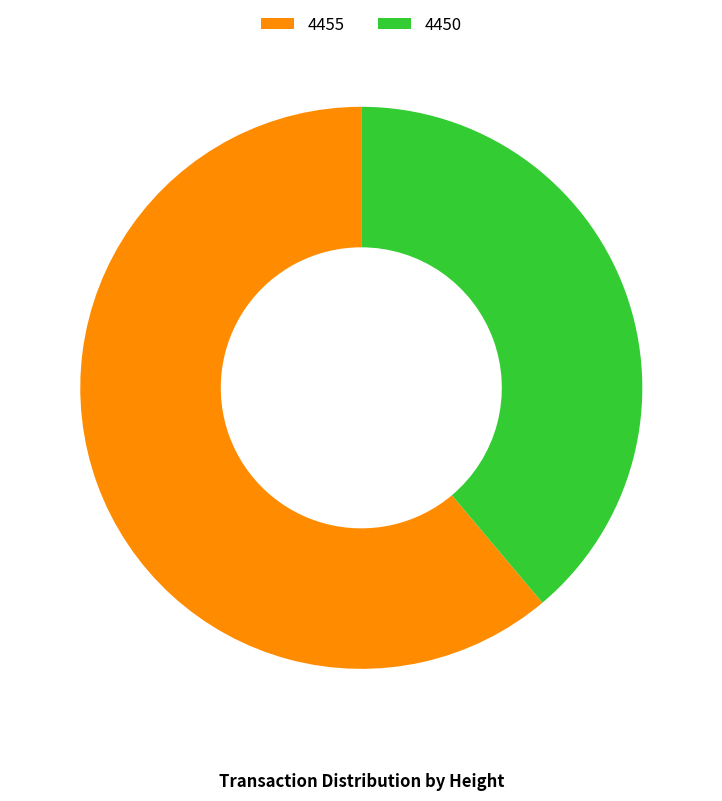

How many segments does this pie chart have?

2